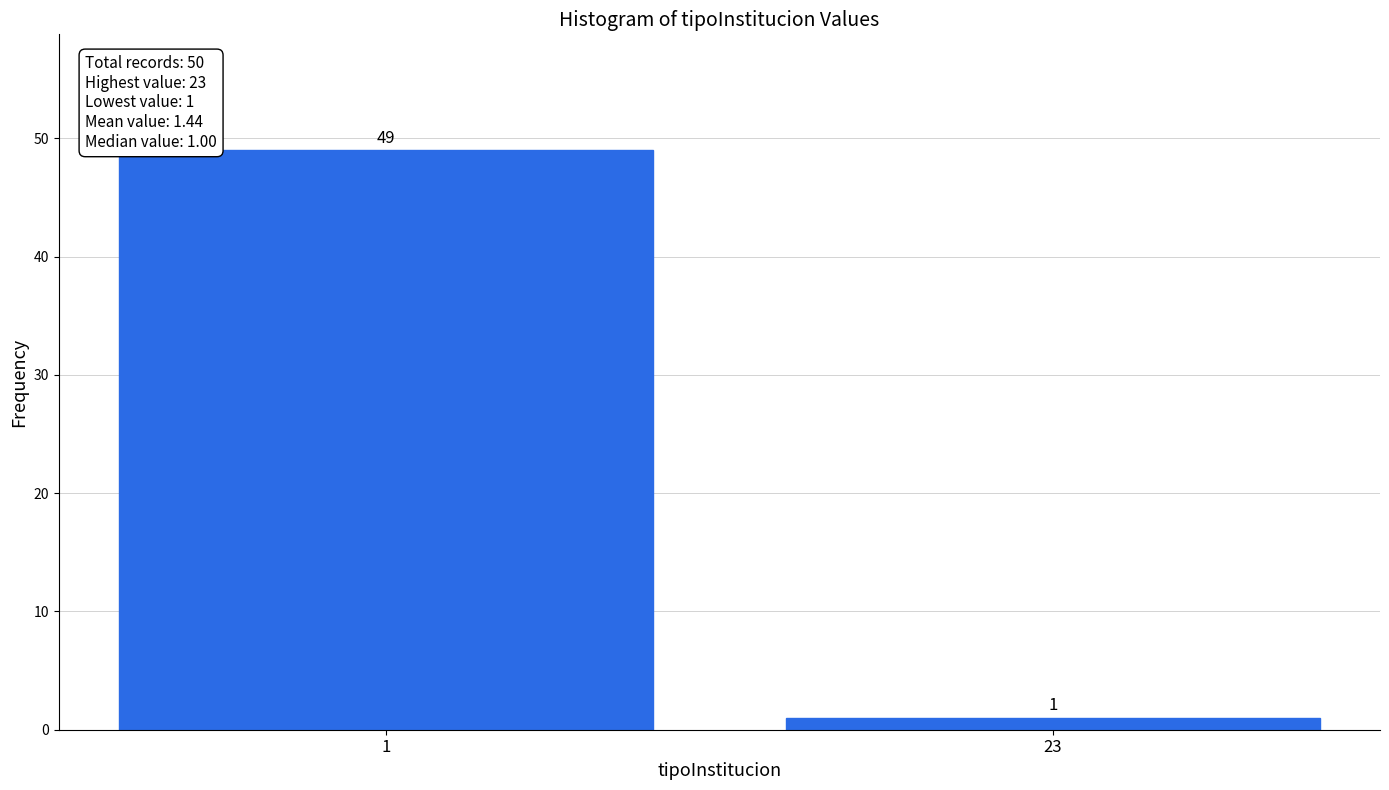

Reading left to right, transcribe all the data shown in this chart.

1=49	23=1